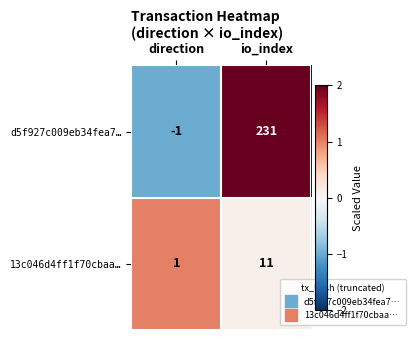

At which category does the chart reach its minimum across all series?

direction